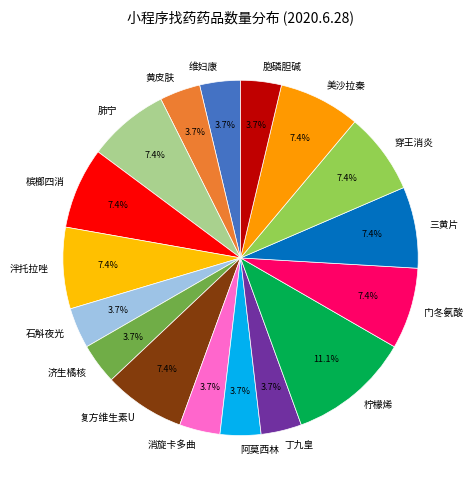

What is the ratio of the value at 门冬氨酸 to the value at 石斛夜光?

2.0